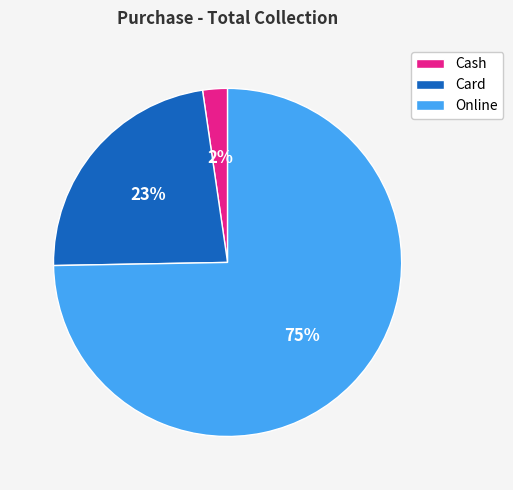

To the nearest percent, what portion does Online represent?

75%